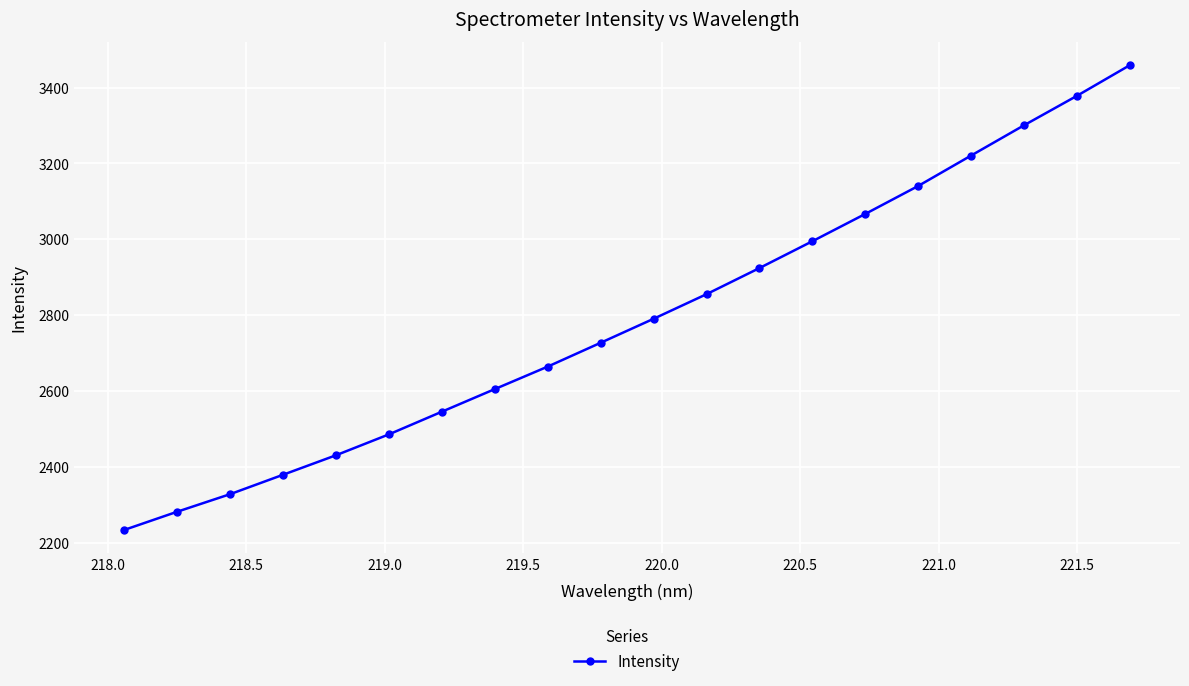

What is the value of the 9th point from the left?

2664.1